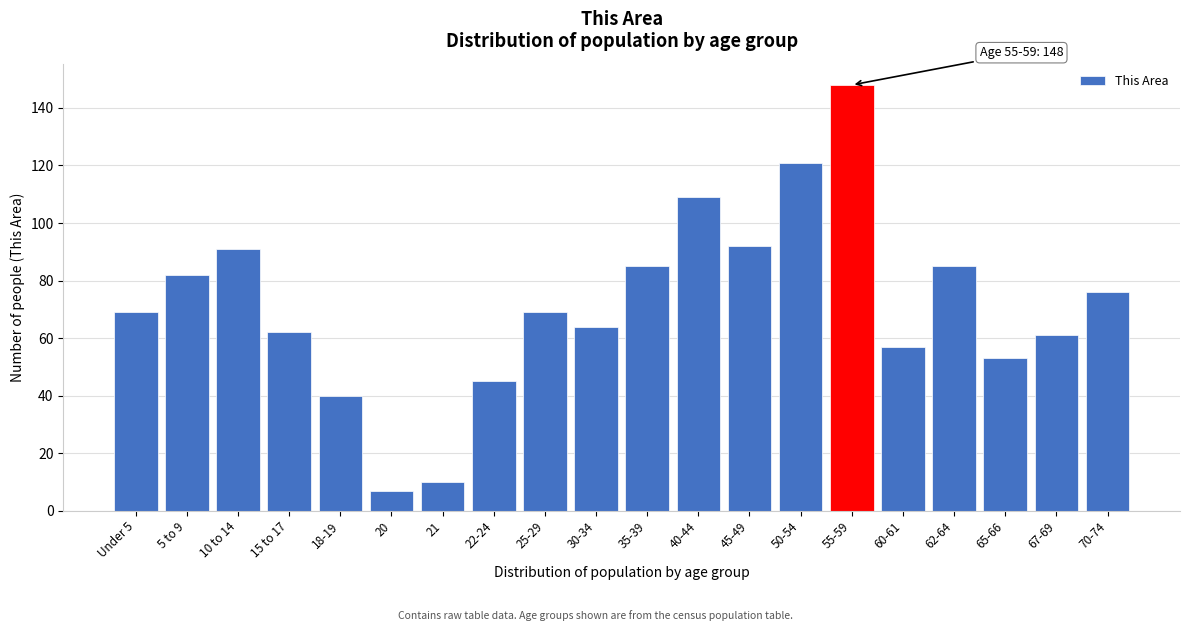

Reading right to left, transcribe all the data shown in this chart.

76	61	53	85	57	148	121	92	109	85	64	69	45	10	7	40	62	91	82	69